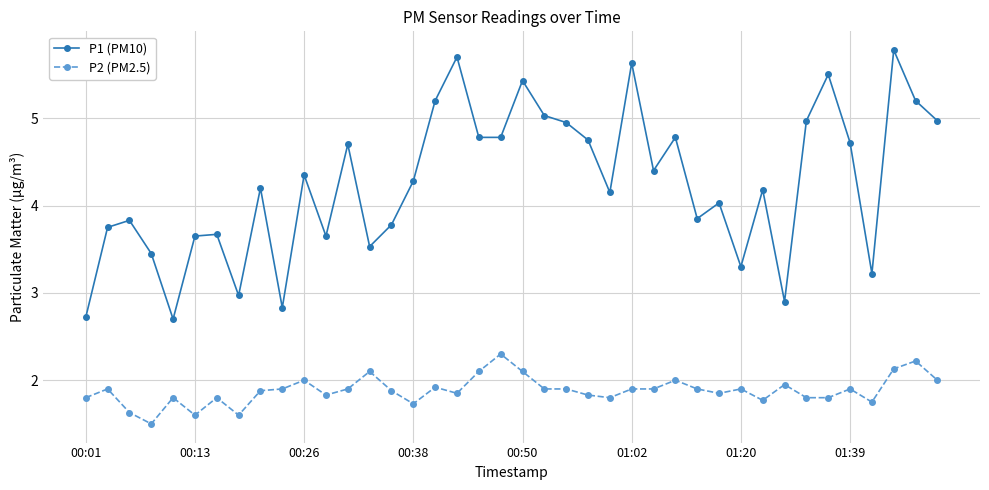

What is the value of the P2 (PM2.5) point at the 6th from the left?

1.6